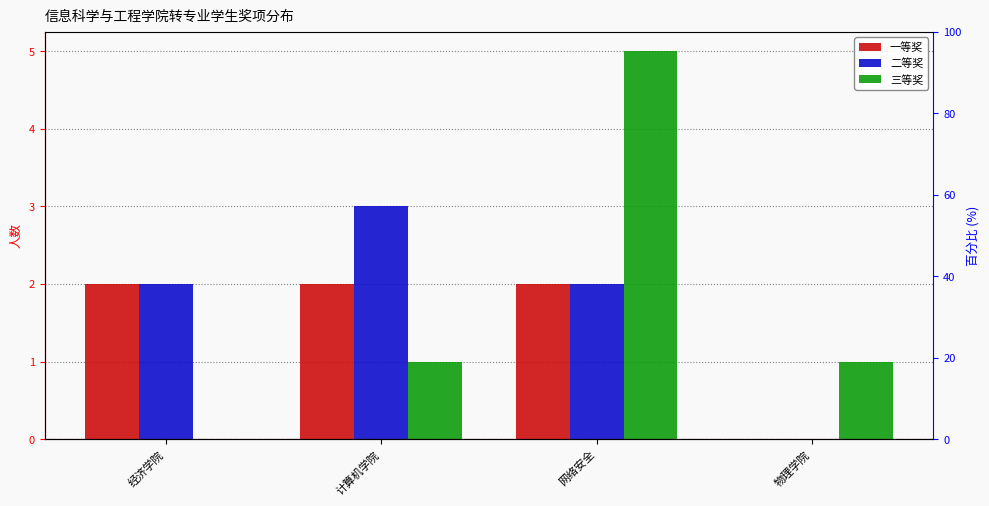

Which series changed the most between 经济学院 and 网络安全?

三等奖